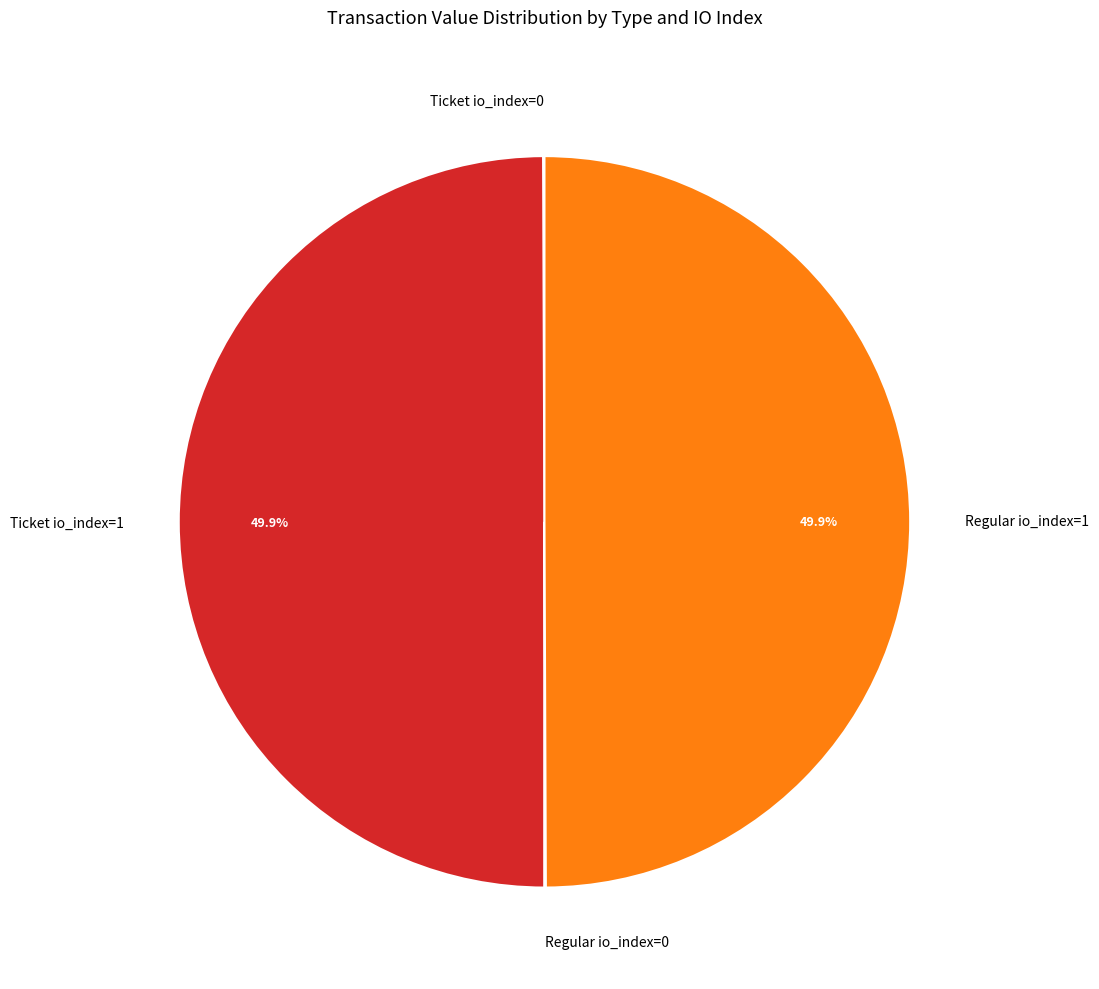

The Ticket io_index=1 slice represents 55% of the pie. True or false?

False